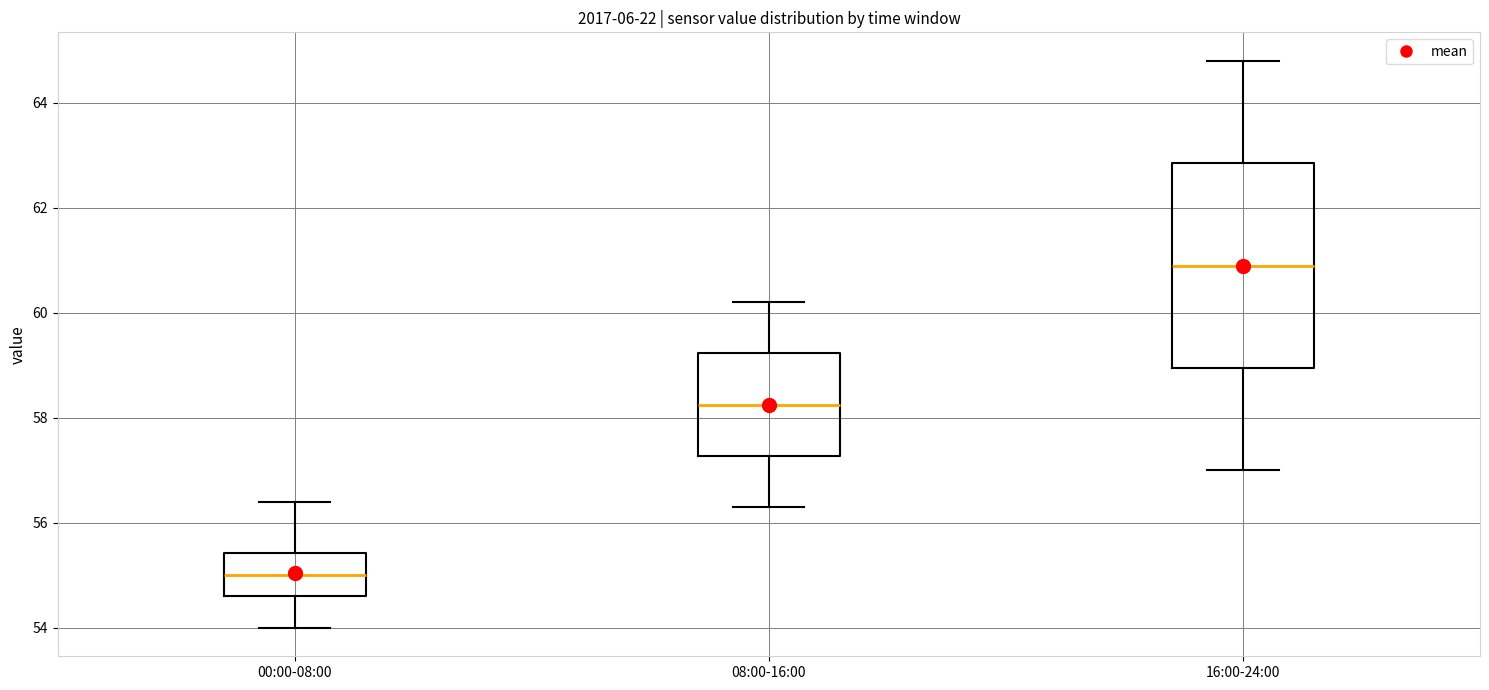

Reading left to right, read every box against the y-axis: the position of its median line, the range the box covers, and the ends of its whiskers. The values are not printed on the chart, so give them approximately, as read against the axis.

00:00-08:00: median 55.0, box 54.6 to 55.4, whiskers 54.0 to 56.4
08:00-16:00: median 58.2, box 57.2 to 59.2, whiskers 56.4 to 60.2
16:00-24:00: median 61.0, box 59.0 to 62.8, whiskers 57.0 to 64.8